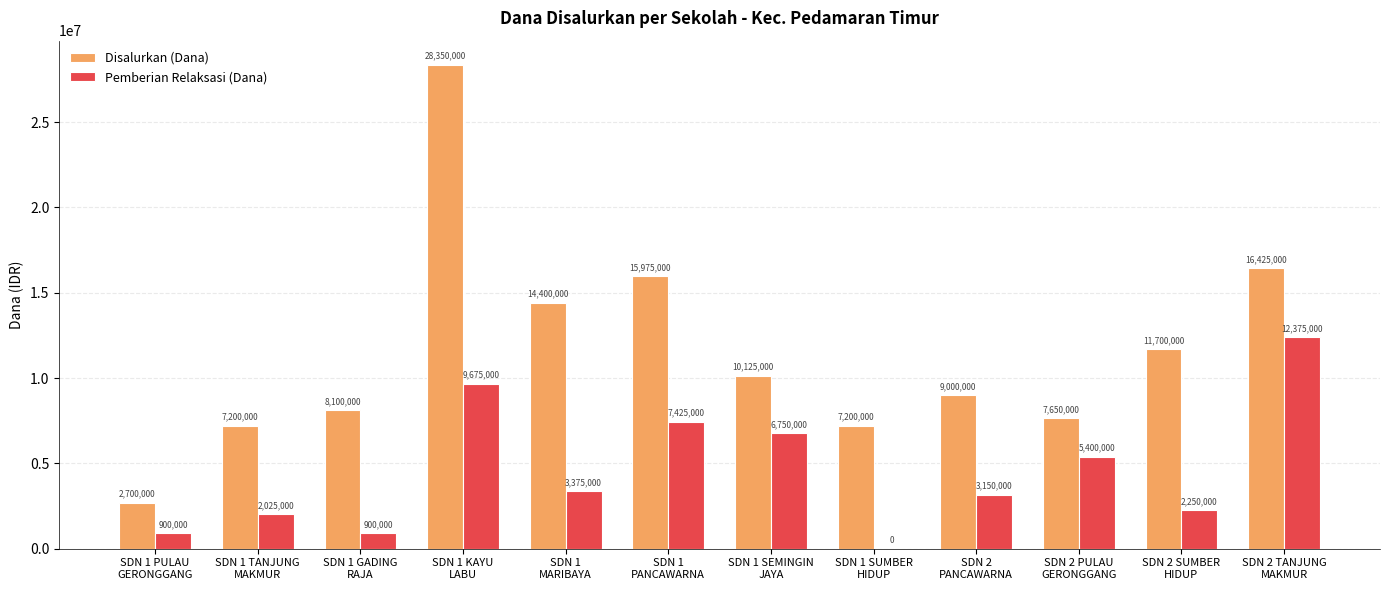

What are all the series names shown in the legend?

Disalurkan (Dana), Pemberian Relaksasi (Dana)